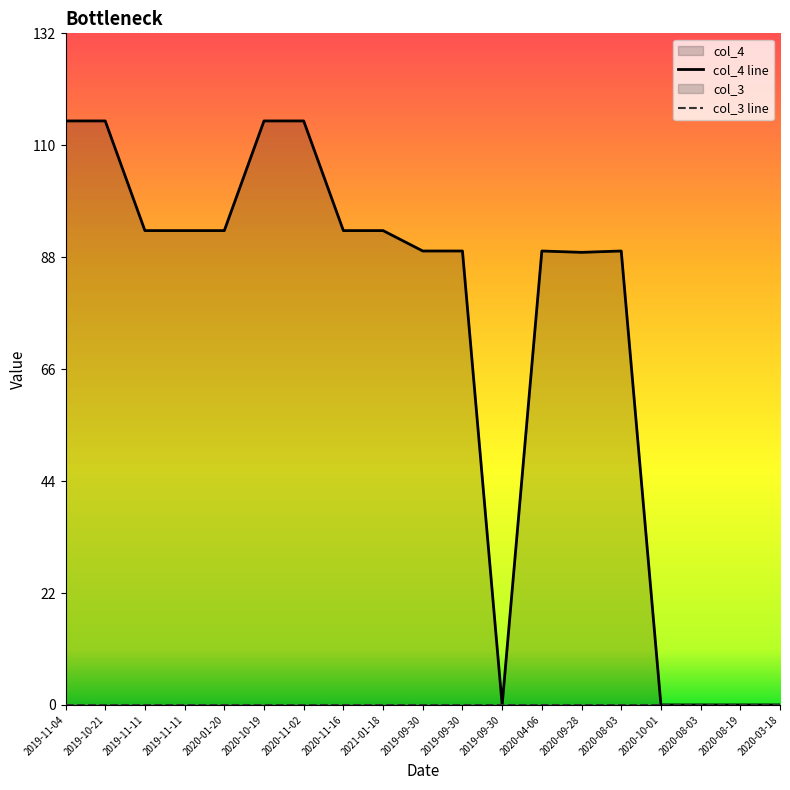

At how many categories does at least one series exceed 80?

14